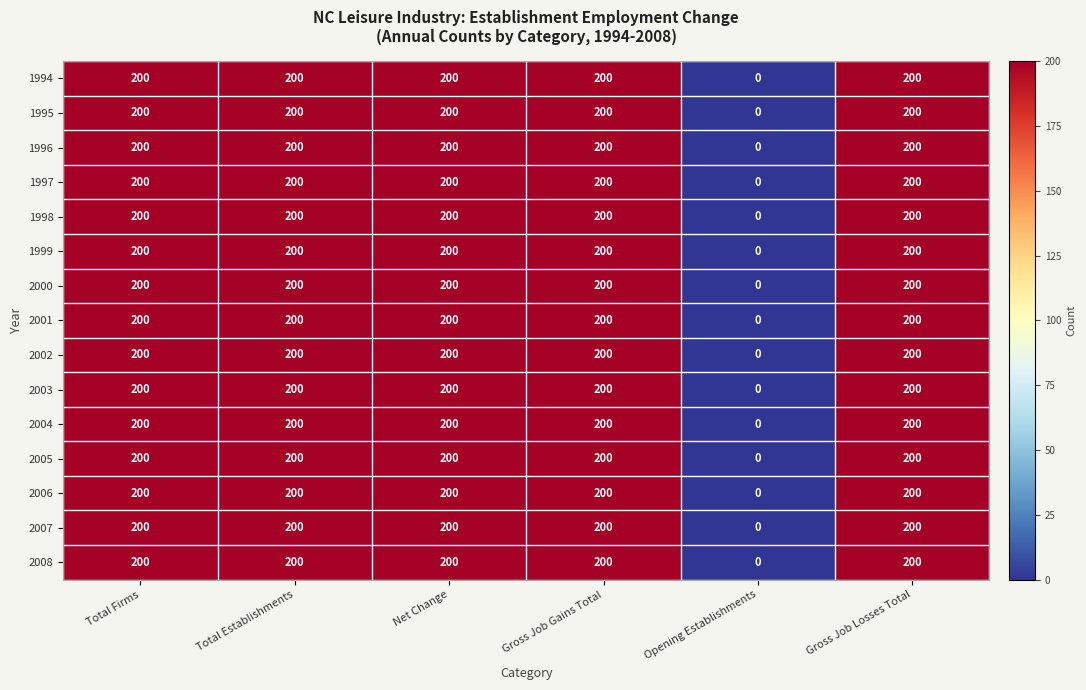

What is the approximate value of 1995 at Total Establishments, to the nearest 10?

200